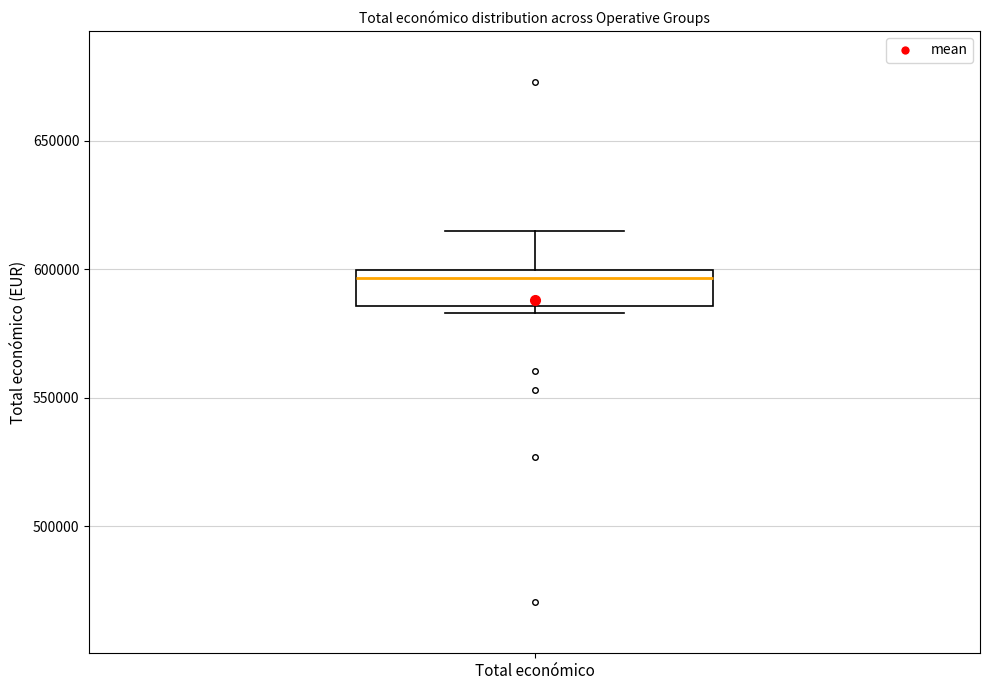

Transcribe this box plot: give where the median line is, the range the box spans, and where the two whiskers end, as read against the y-axis. The values are not printed on the chart, so give them approximately, as read against the axis.

median 595000, box 585000 to 600000, whiskers 585000 (just below the box's lower edge) to 615000